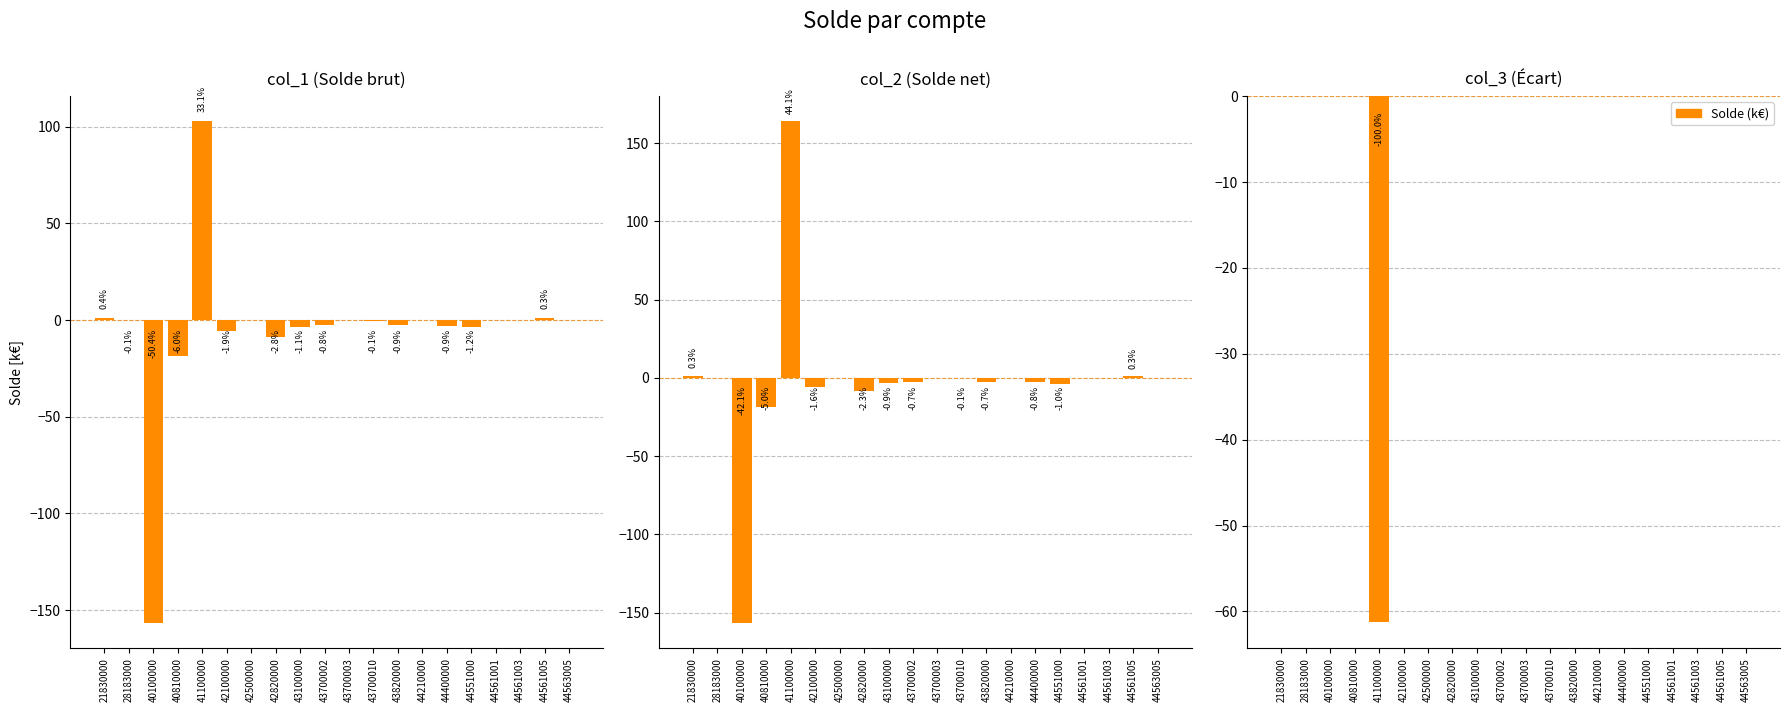

List the labels in order of value, largest first.

21830000, 28183000, 40100000, 40810000, 42100000, 42500000, 42820000, 43100000, 43700002, 43700003, 43700010, 43820000, 44210000, 44400000, 44551000, 44561001, 44561003, 44561005, 44563005, 41100000